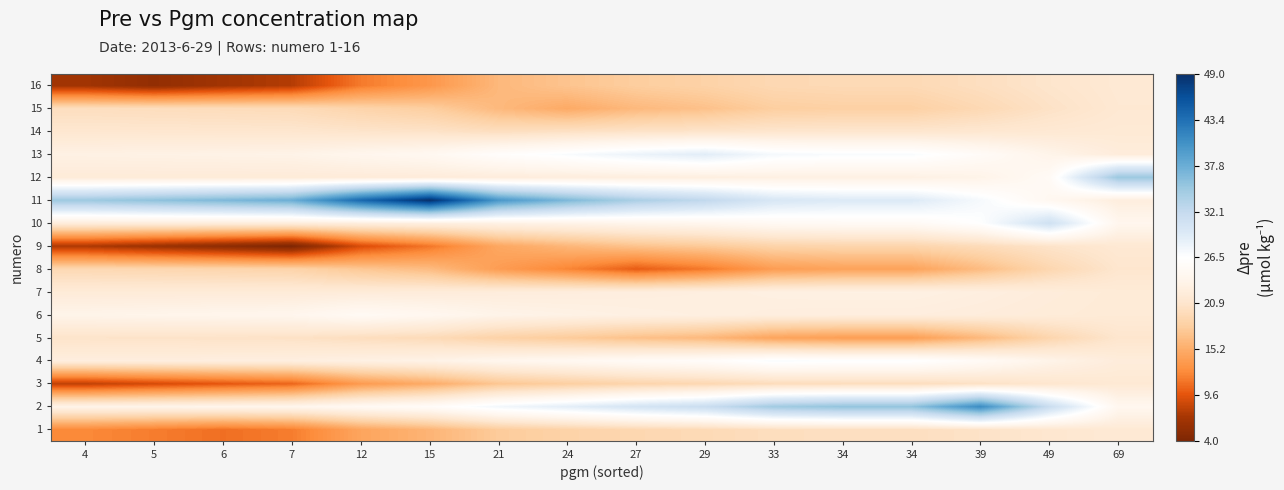

How many distinct data groups are displayed?

16